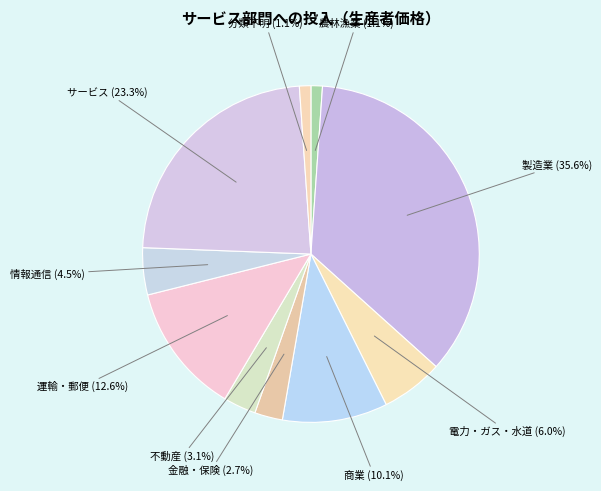

Count the number of slices in the pie.

10